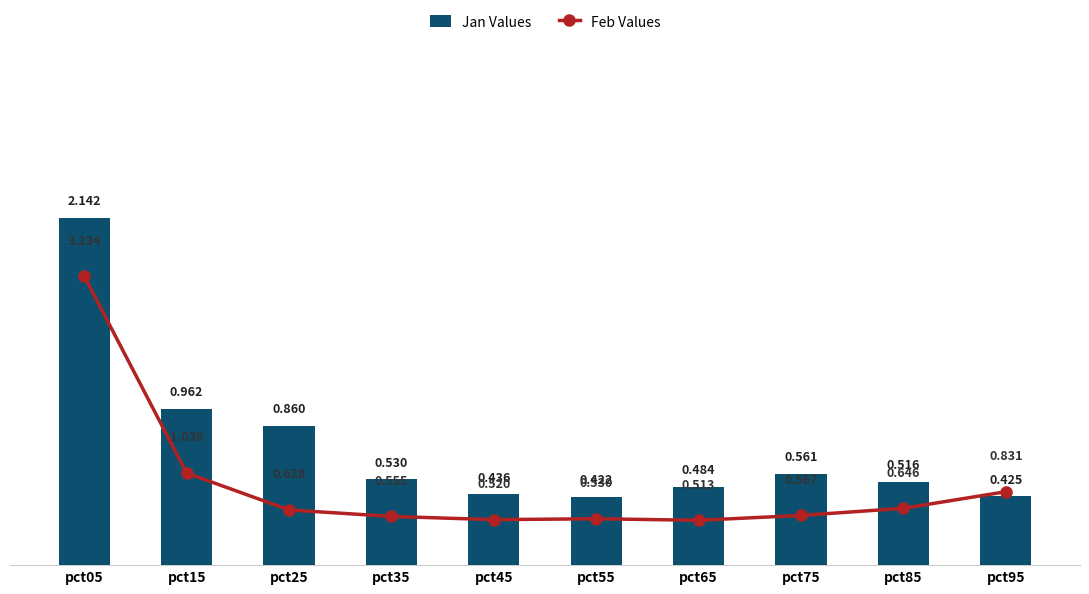

Is the value of Feb Values at pct95 greater than the value of Jan Values at pct65?

Yes